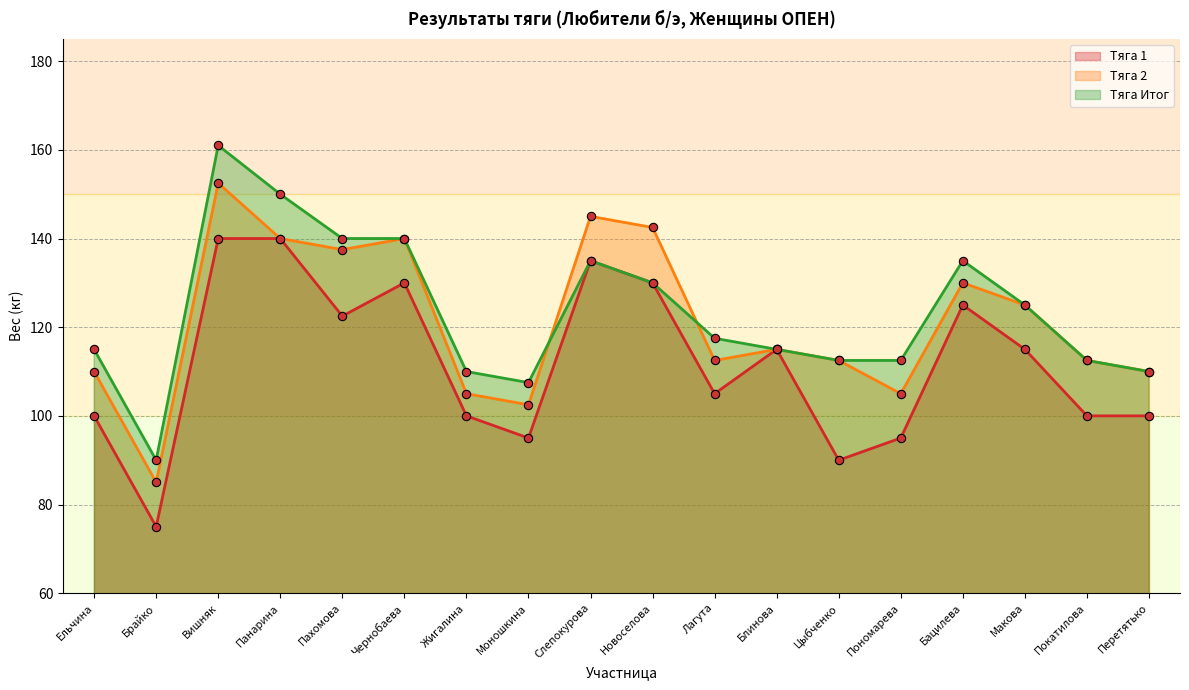

Rank the categories by Тяга 2 value from lowest to highest.

Брайко, Моношкина, Жигалина, Пономарева, Ельчина, Перетятько, Лагута, Цыбченко, Покатилова, Блинова, Макова, Бацилева, Пахомова, Панарина, Чернобаева, Новоселова, Слепокурова, Вишняк